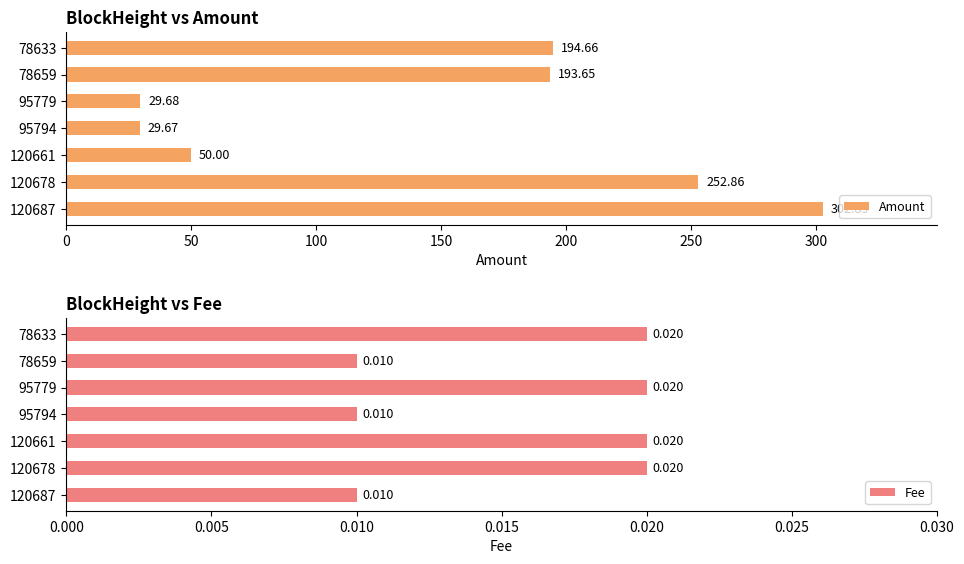

What is the average value of the Amount series?

150.5